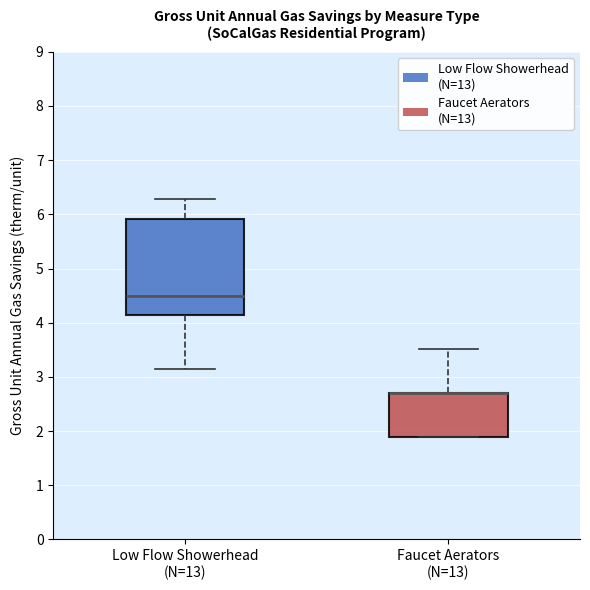

Where is the upper edge of the box for Faucet Aerators (N=13) on the y-axis? The values are not printed on the chart, so give them approximately, as read against the axis.

2.7